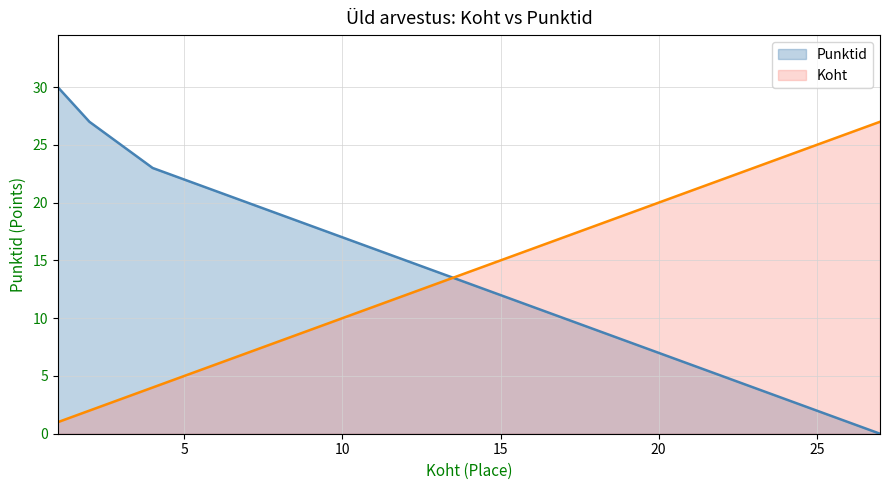

Read the Punktid value at 19.

8